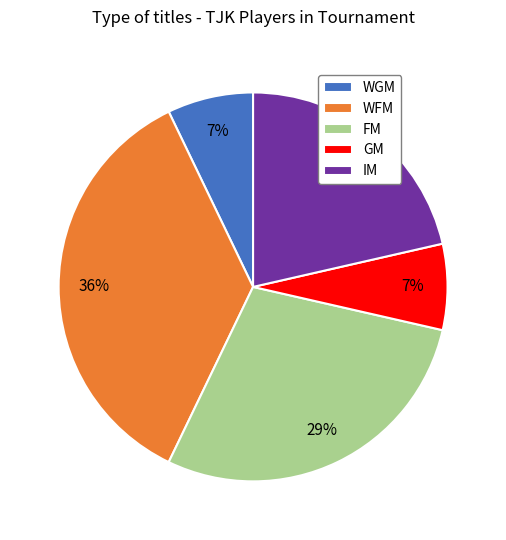

How many segments does this pie chart have?

5